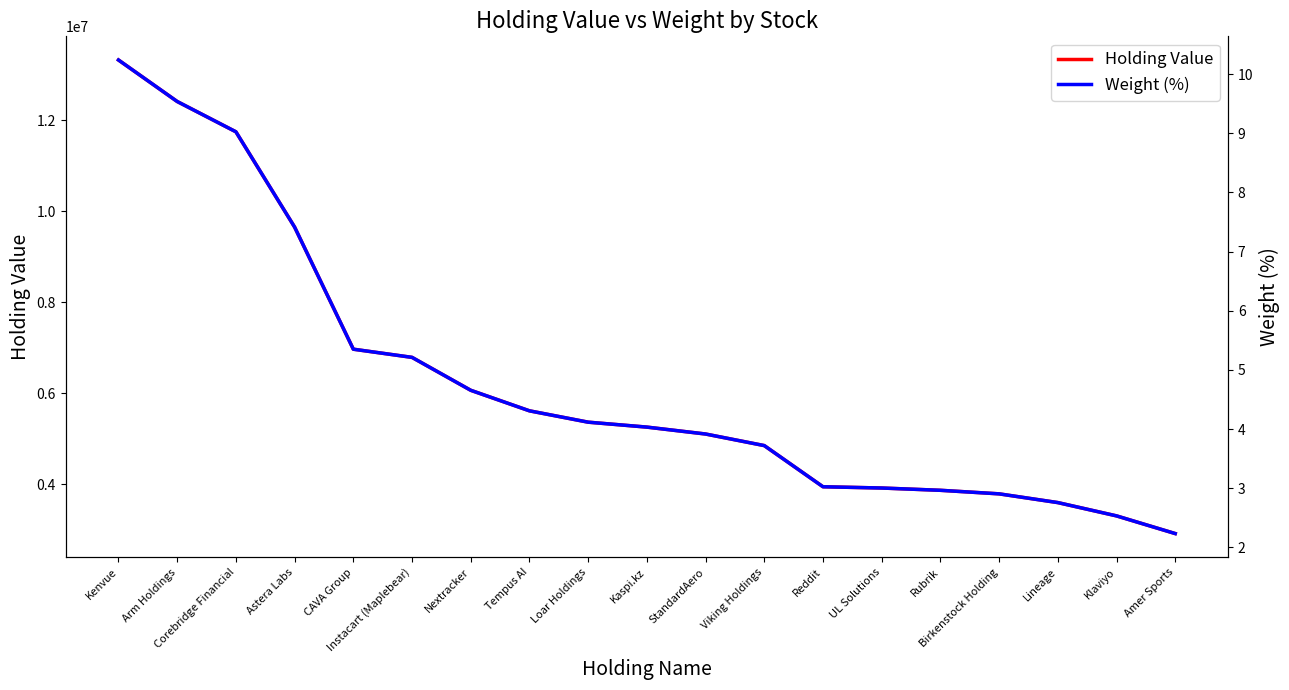

What is the value of the Weight (%) point at the 13th from the left?

3.0